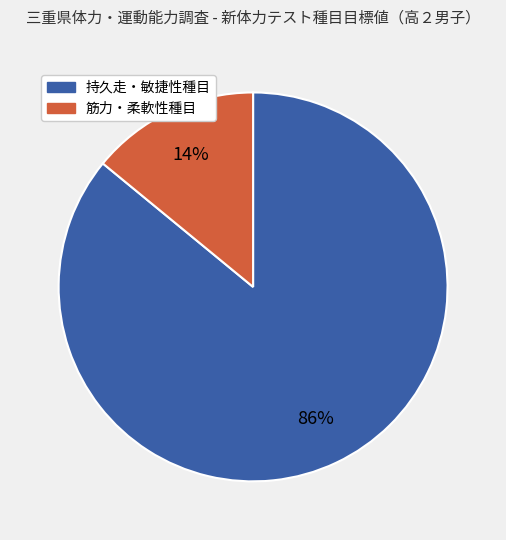

To the nearest percent, what is the difference between the largest and smallest slice percentages?

72%